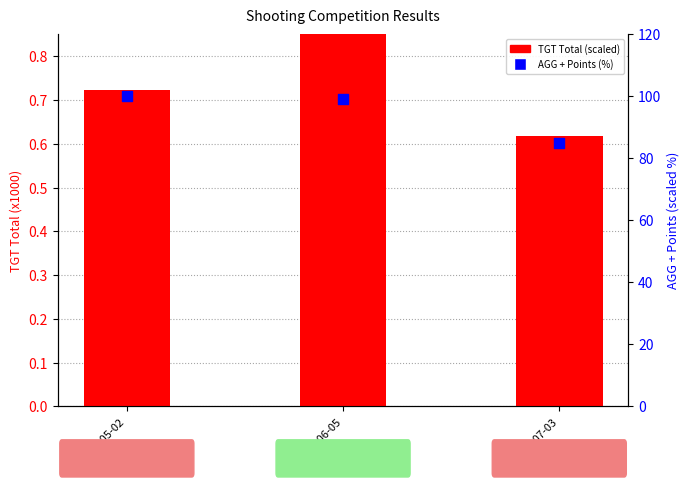

Which series reaches the minimum Y coordinate?

TGT Total (scaled)